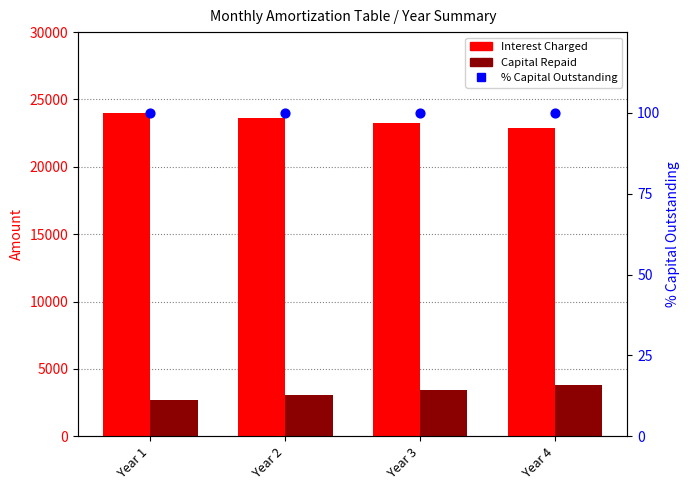

Is the value of % Capital Outstanding at Year 2 greater than the value of Interest Charged at Year 4?

No